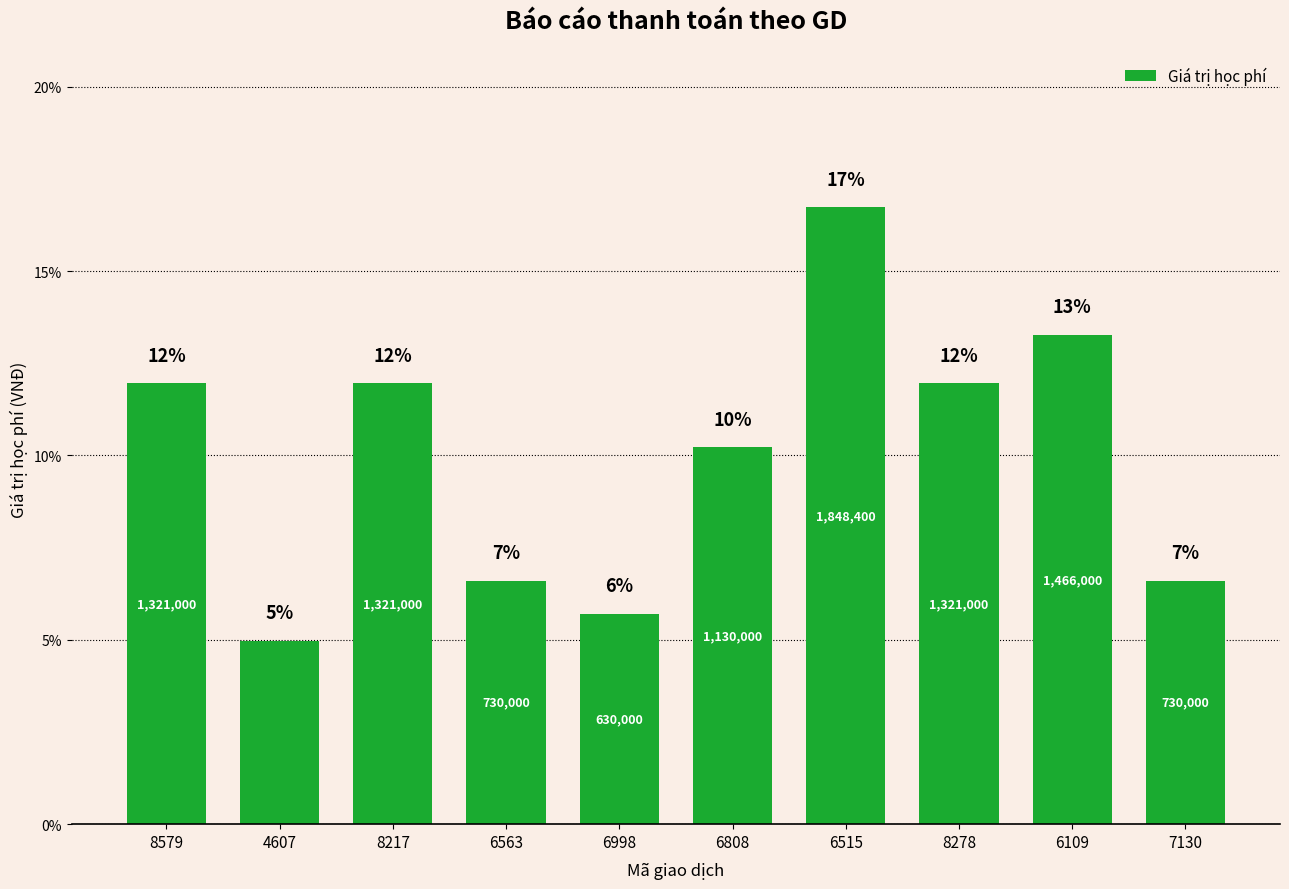

List the labels in order of value, largest first.

6515, 6109, 8579, 8217, 8278, 6808, 6563, 7130, 6998, 4607